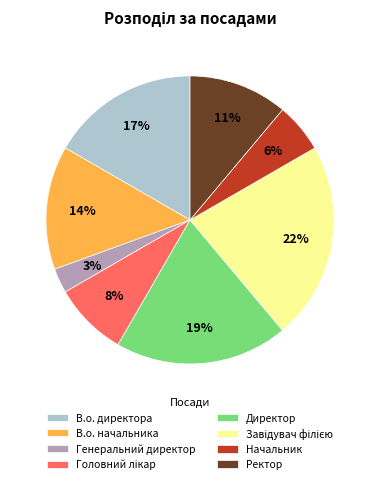

Does В.о. начальника represent more than half of the total?

No